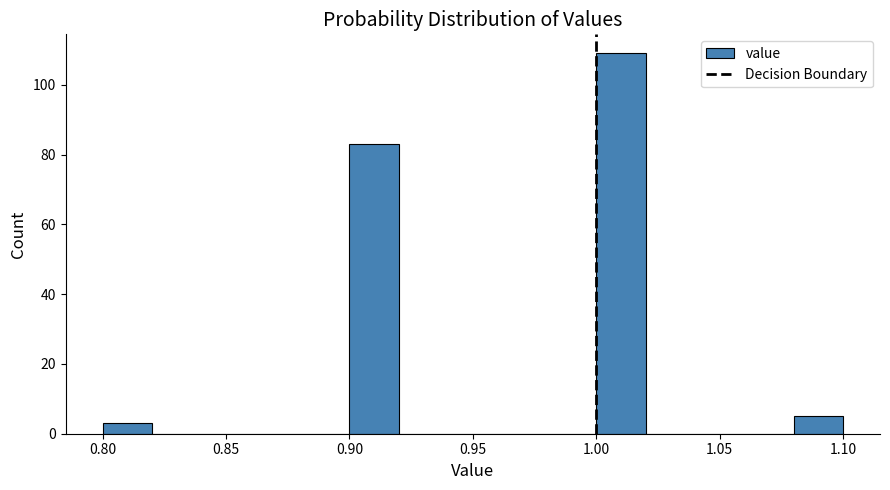

Reading left to right, transcribe this chart: for each bar, give the range it covers on the x-axis and its height. The values are not printed on the chart, so give them approximately, as read against the axis.

0.80 to 0.82: 4
0.82 to 0.84: 0
0.84 to 0.86: 0
0.86 to 0.88: 0
0.88 to 0.90: 0
0.90 to 0.92: 84
0.92 to 0.94: 0
0.94 to 0.96: 0
0.96 to 0.98: 0
0.98 to 1.00: 0
1.00 to 1.02: 110
1.02 to 1.04: 0
1.04 to 1.06: 0
1.06 to 1.08: 0
1.08 to 1.10: 6